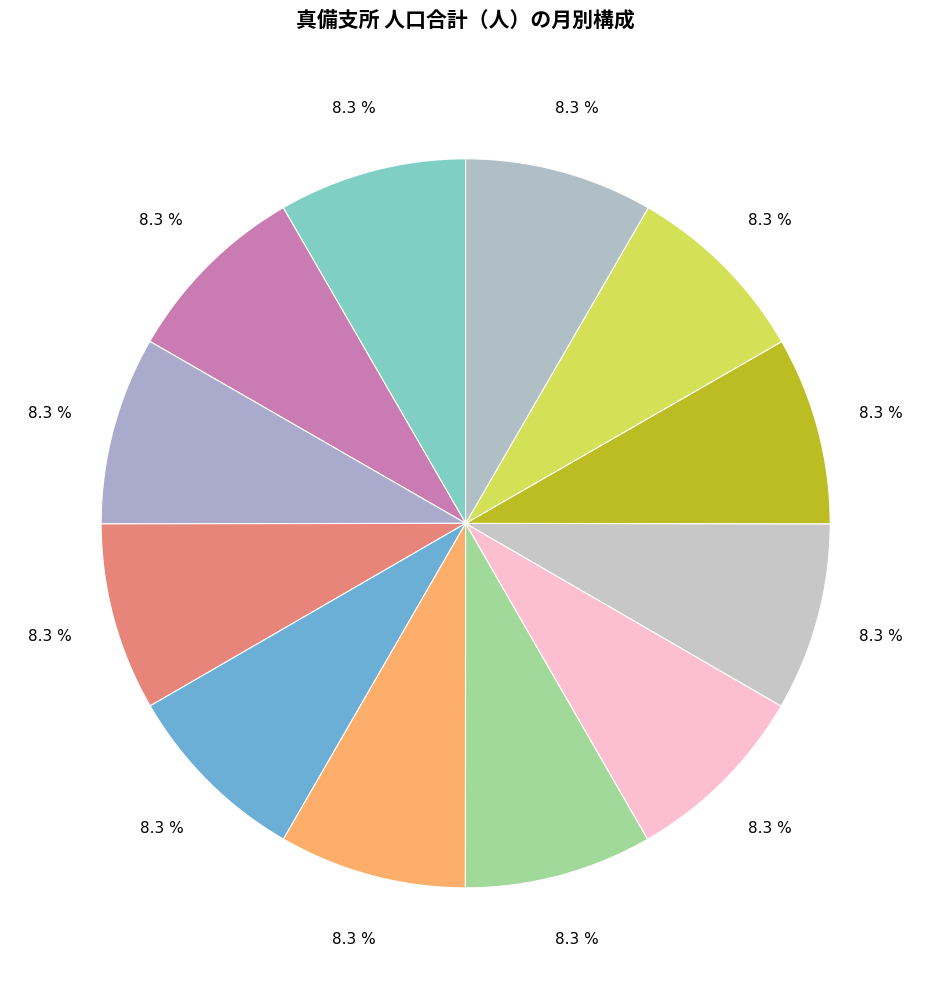

Rank the categories by value from highest to lowest.

令和3年3月末, 令和3年2月末, 令和2年6月末, 令和2年4月末, 令和2年5月末, 令和2年12月末, 令和3年1月末, 令和2年10月末, 令和2年7月末, 令和2年11月末, 令和2年8月末, 令和2年9月末